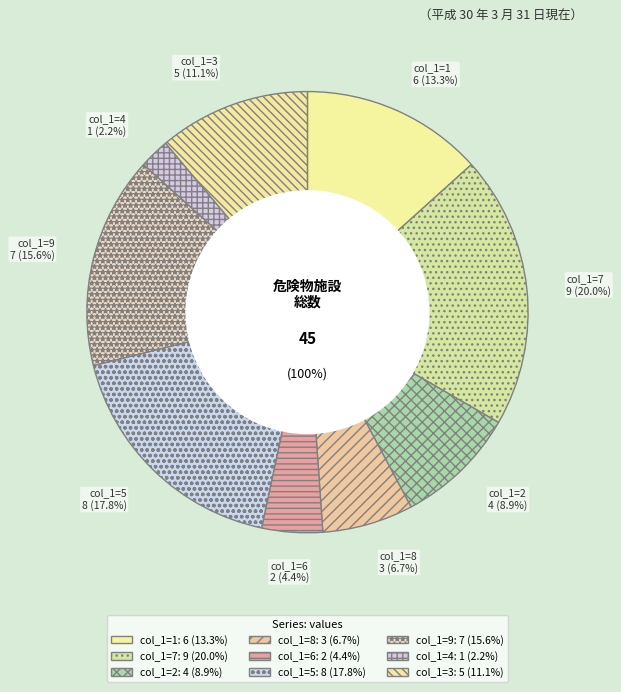

Is it true that 2 is 1% of the pie?

False